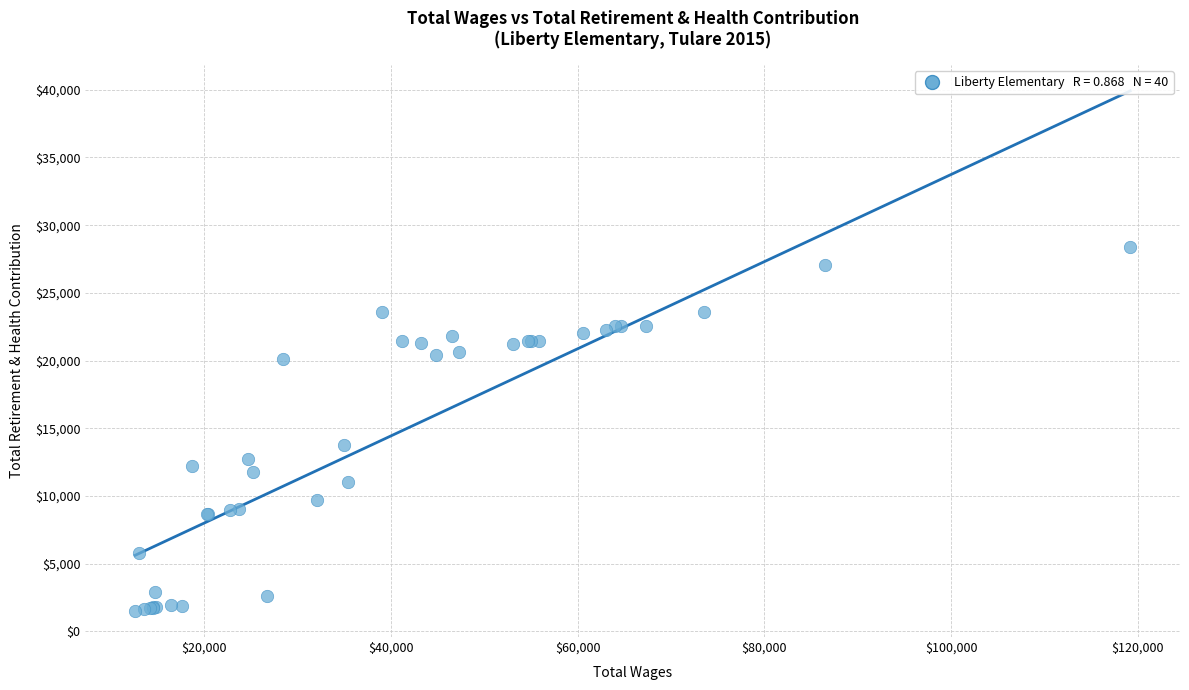

What Y value in the scatter plot is closest to 14947?

13723